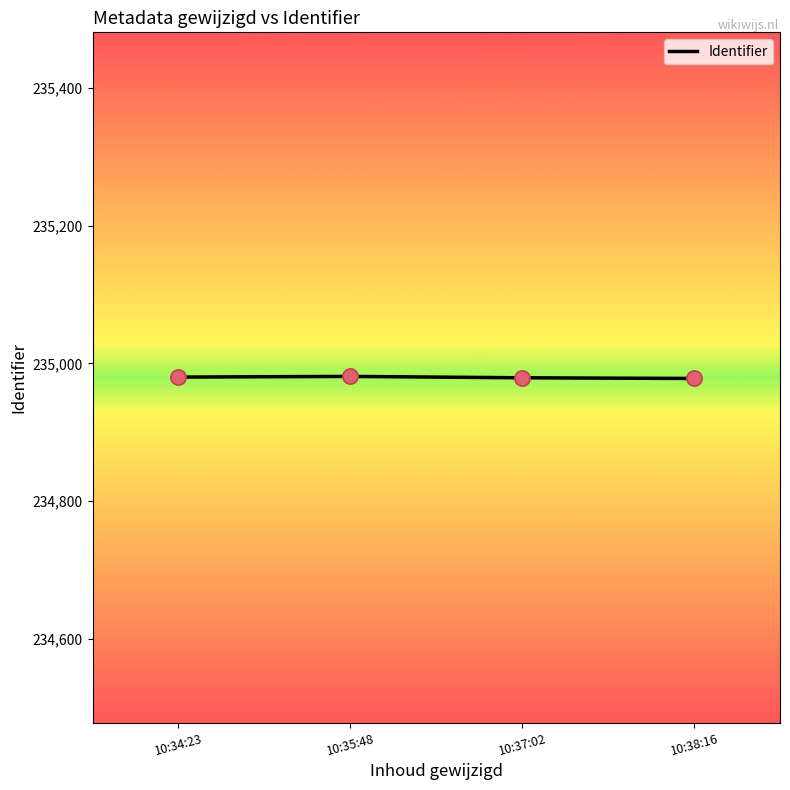

What is the ratio of the value at 10:37:02 to the value at 10:38:16?

1.0